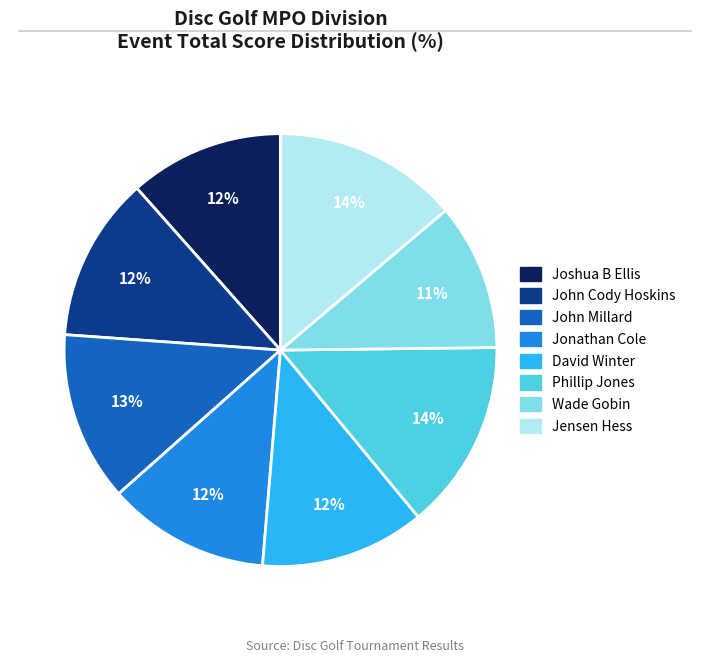

To the nearest percent, what is the combined percentage of Wade Gobin and John Cody Hoskins?

23%